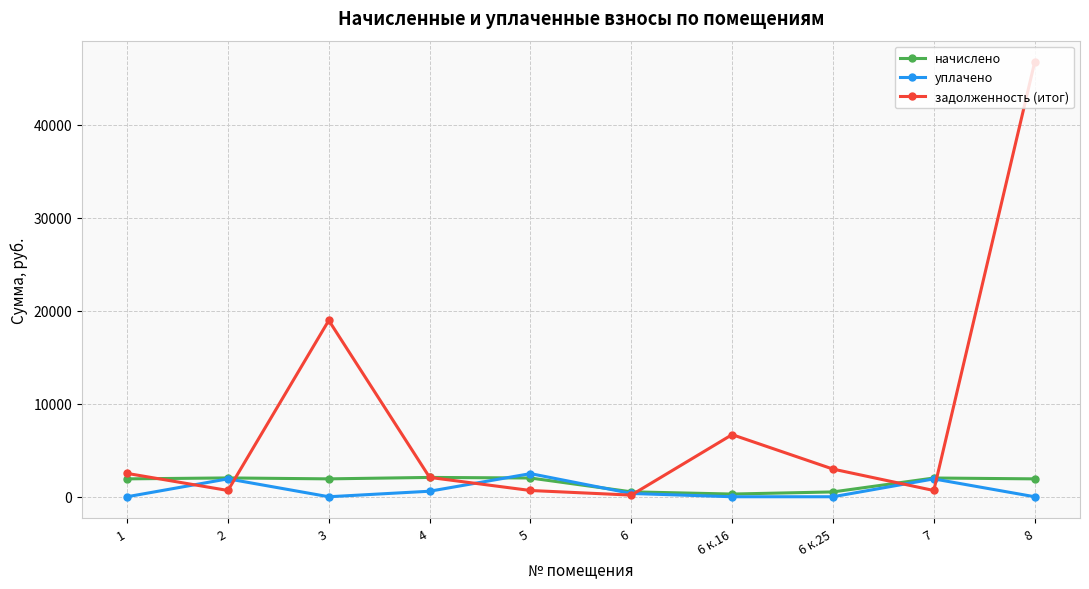

After their last crossing, which series has the higher values: задолженность (итог) or начислено?

задолженность (итог)